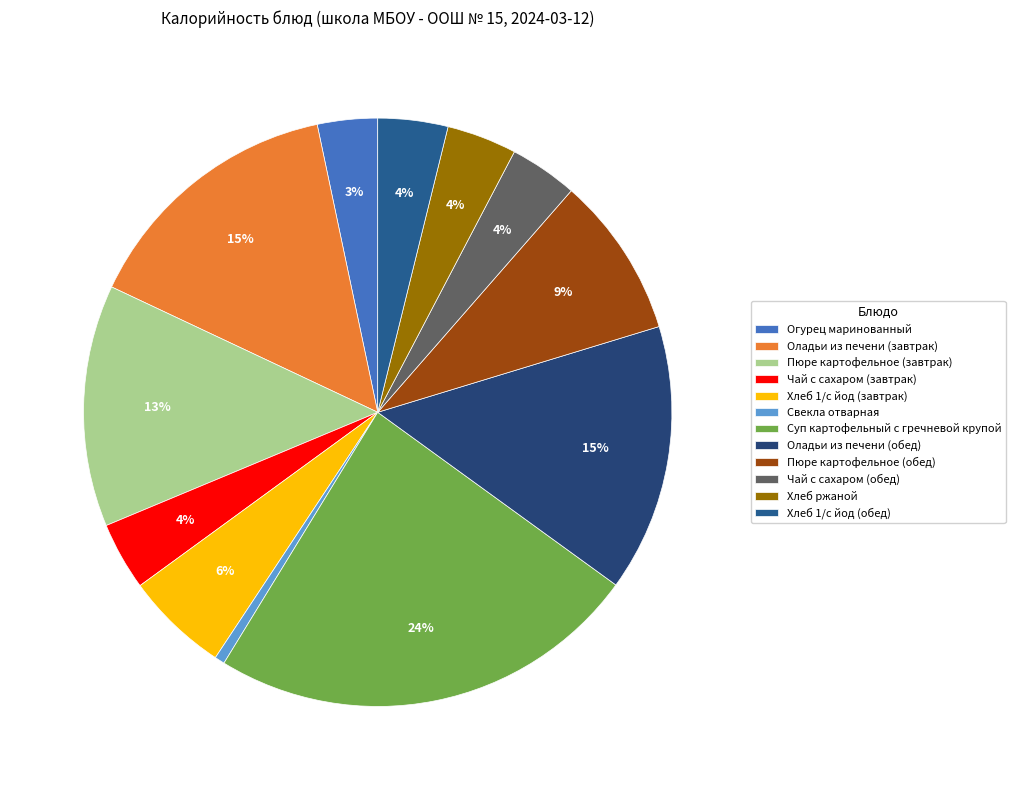

Is there a majority slice in this chart?

No